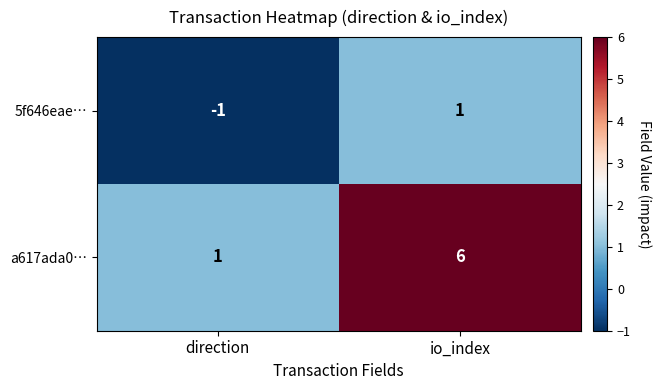

True or false: 5f646eae… has a value of 2 at io_index.

False